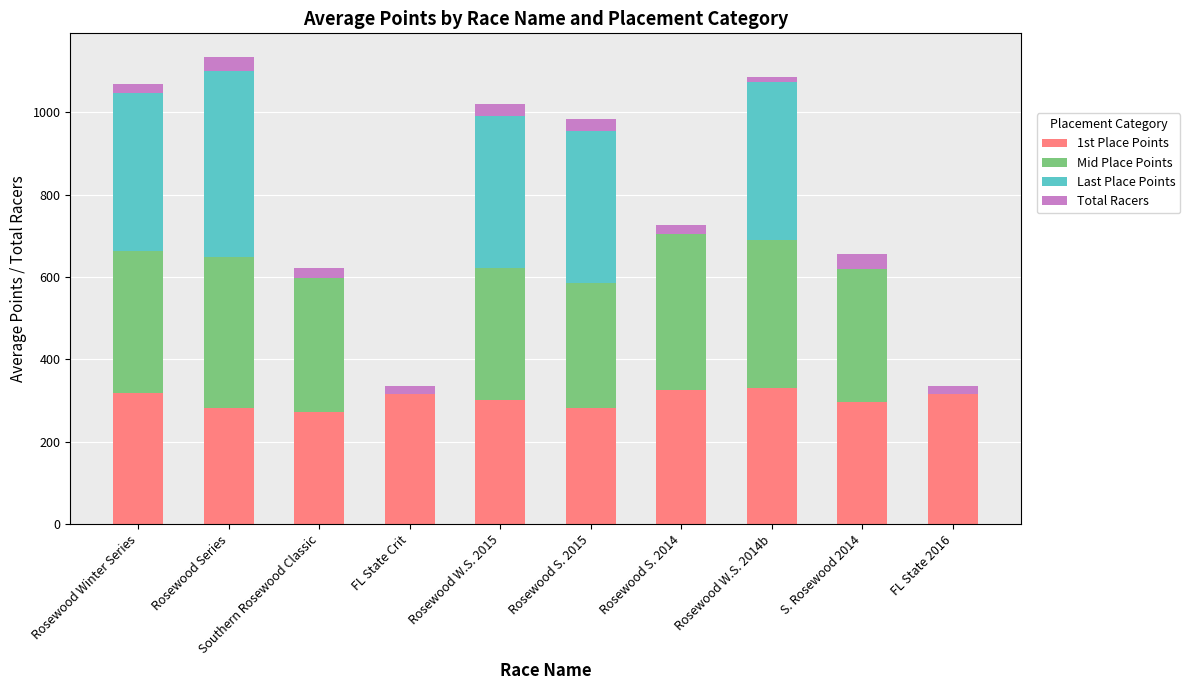

What is the total value across all series at Rosewood W.S. 2015?

1018.7